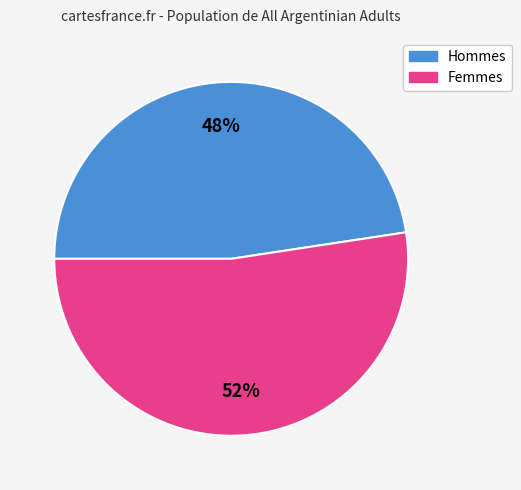

Rank the categories by value from lowest to highest.

Hommes, Femmes